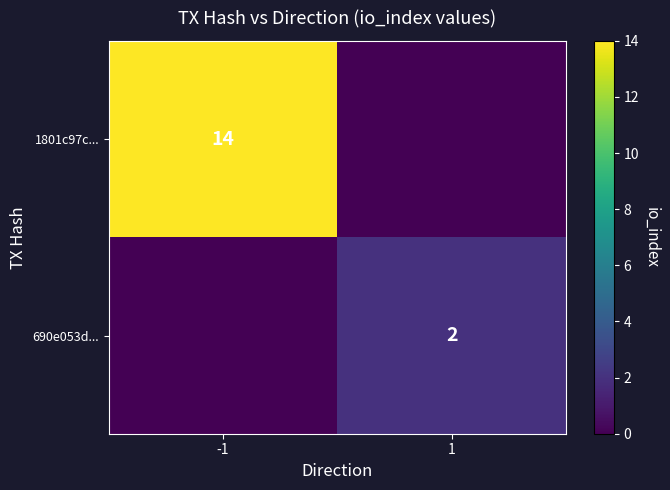

The 690e053d... series shows 2 at 1. True or false?

True